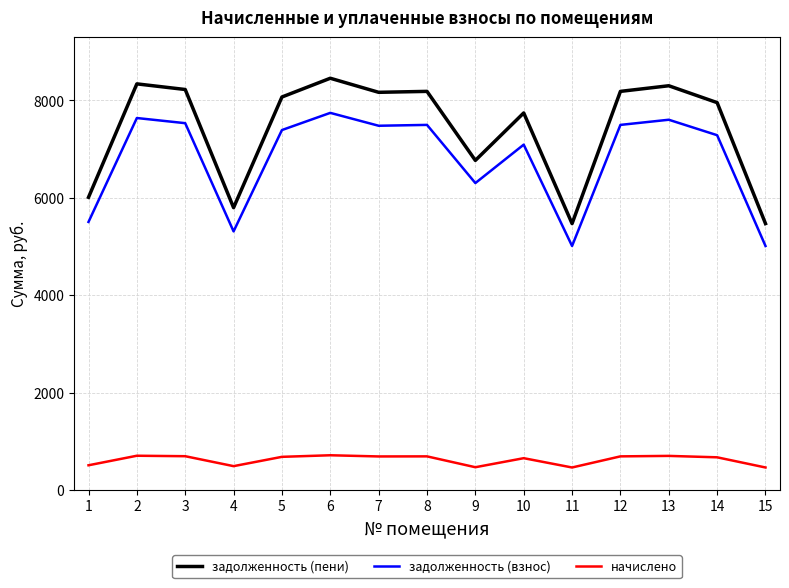

Rank the series by their maximum value, from lowest to highest.

начислено, задолженность (взнос), задолженность (пени)